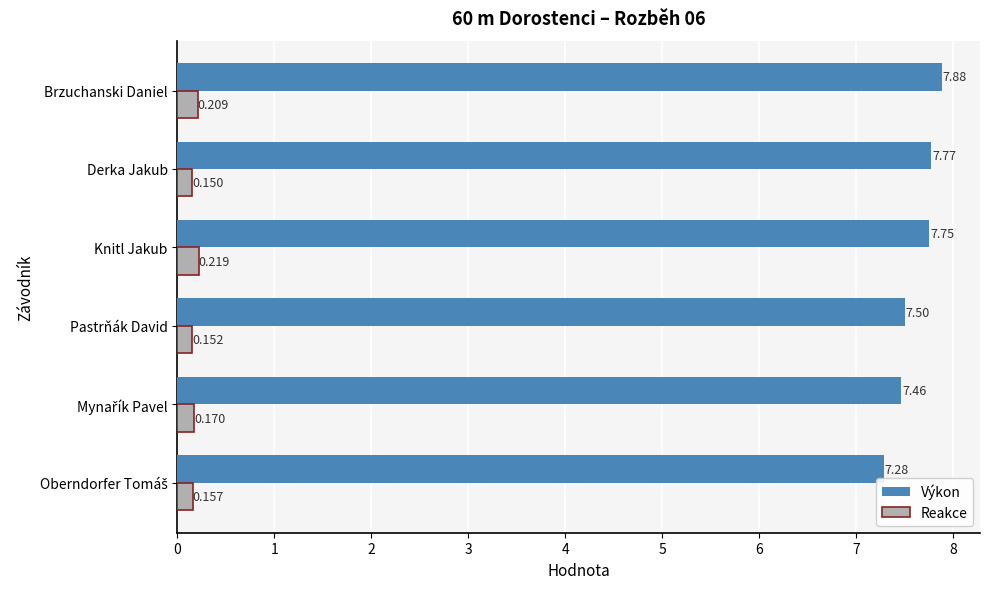

At which category does the chart reach its peak across all series?

Brzuchanski Daniel